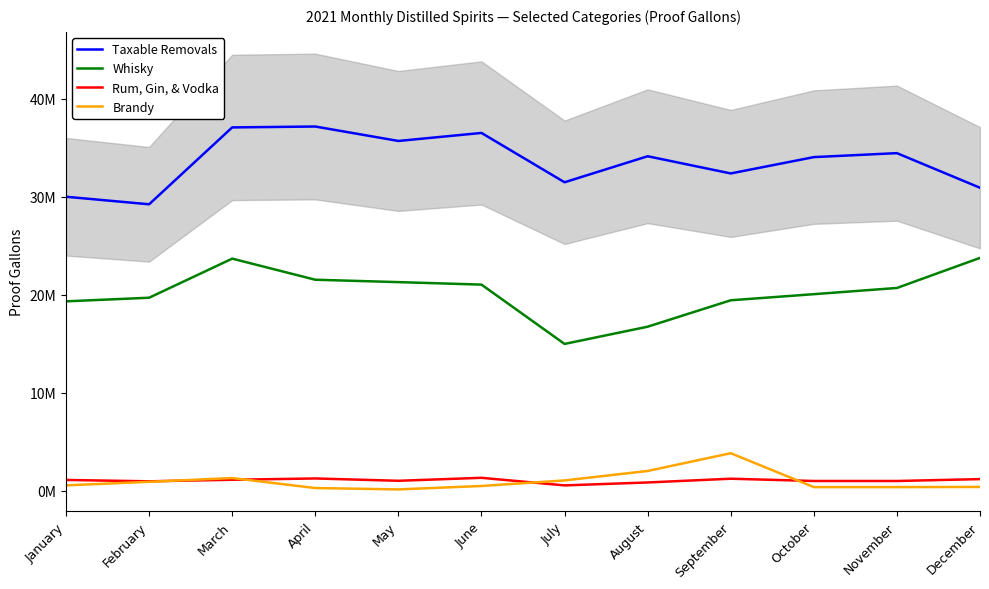

What are all the series names shown in the legend?

Taxable Removals, Whisky, Rum, Gin, & Vodka, Brandy